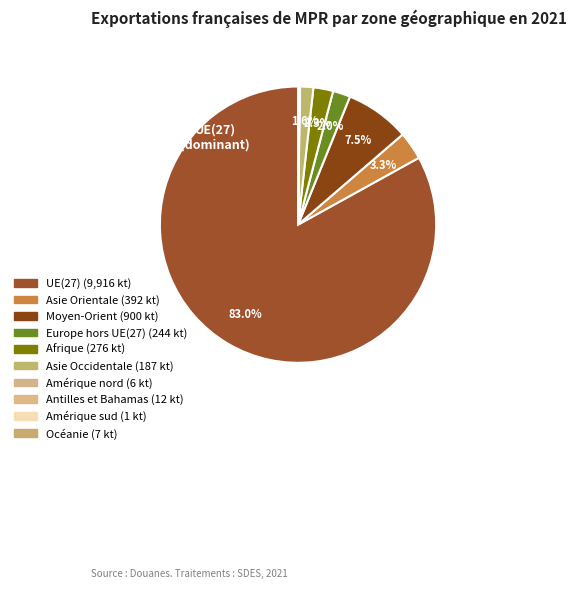

Rank the categories by value from highest to lowest.

UE(27), Moyen-Orient, Asie Orientale, Afrique, Europe hors UE(27), Asie Occidentale, Antilles et Bahamas, Océanie, Amérique nord, Amérique sud